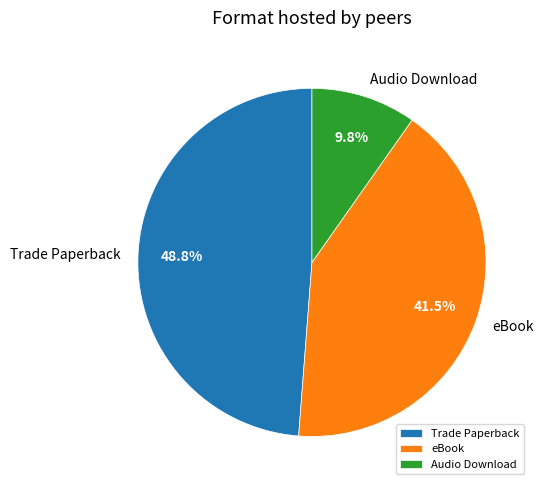

To the nearest percent, what portion does Trade Paperback represent?

49%